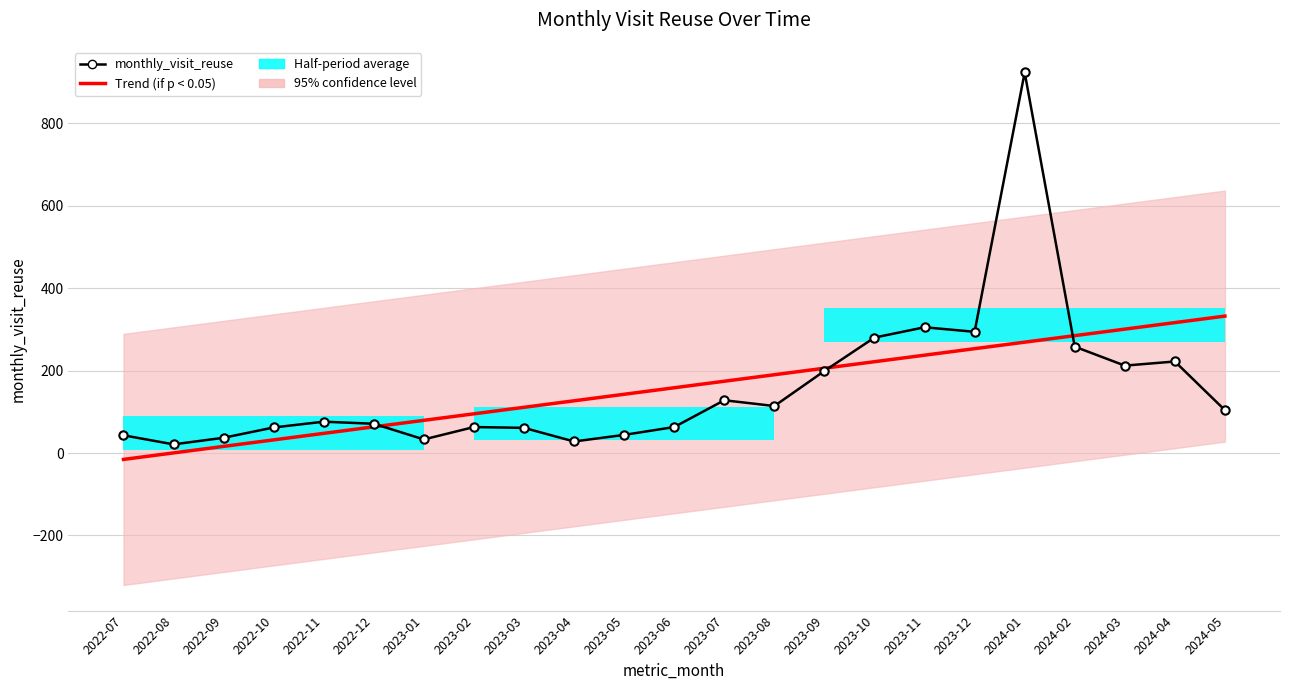

How many intersections are there between Trend (if p < 0.05) and monthly_visit_reuse?

3